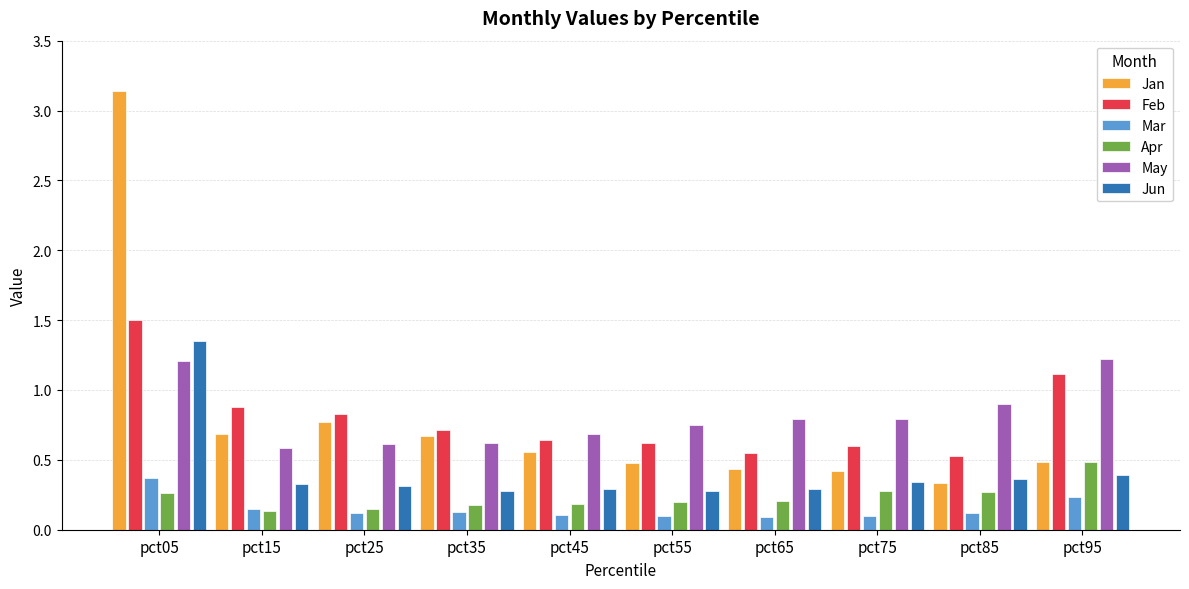

Count the number of categories in the chart.

10